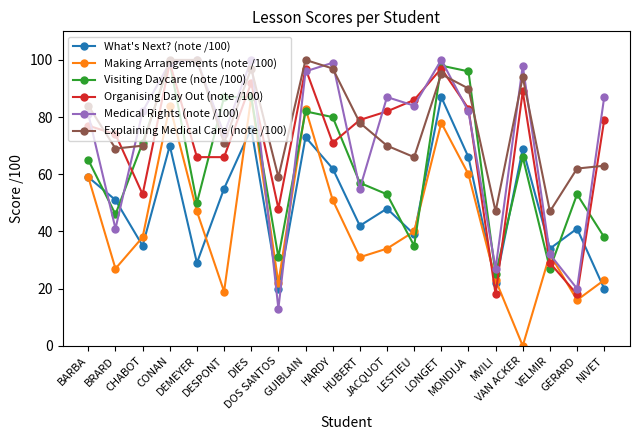

Is the value of Making Arrangements (note /100) at HARDY greater than the value of Medical Rights (note /100) at BRARD?

Yes